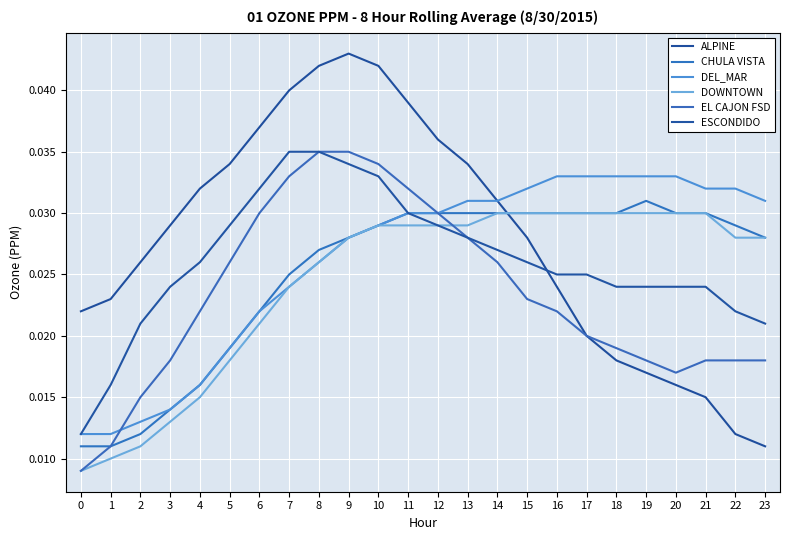

How many DEL_MAR values are between 0 and 1?

24